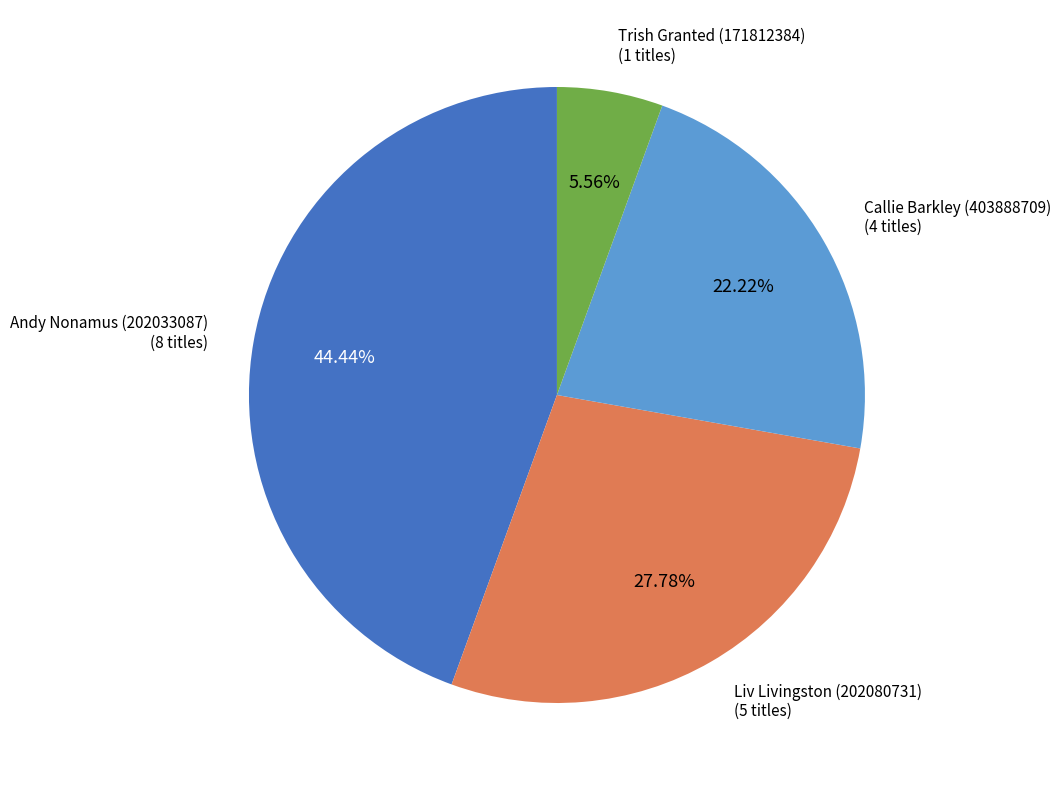

To the nearest percent, what is the difference between the largest and smallest slice percentages?

39%